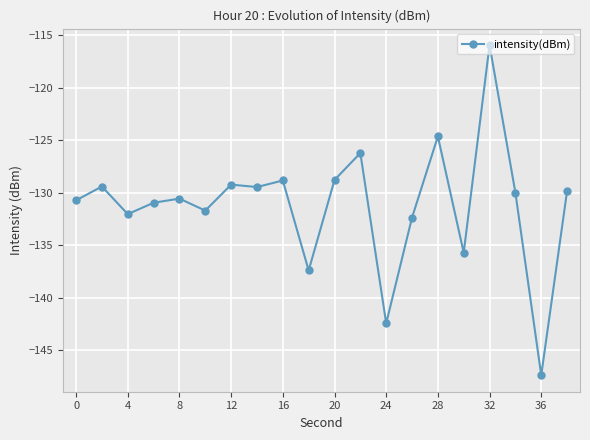

What is the difference between the maximum and second lowest values?

26.5